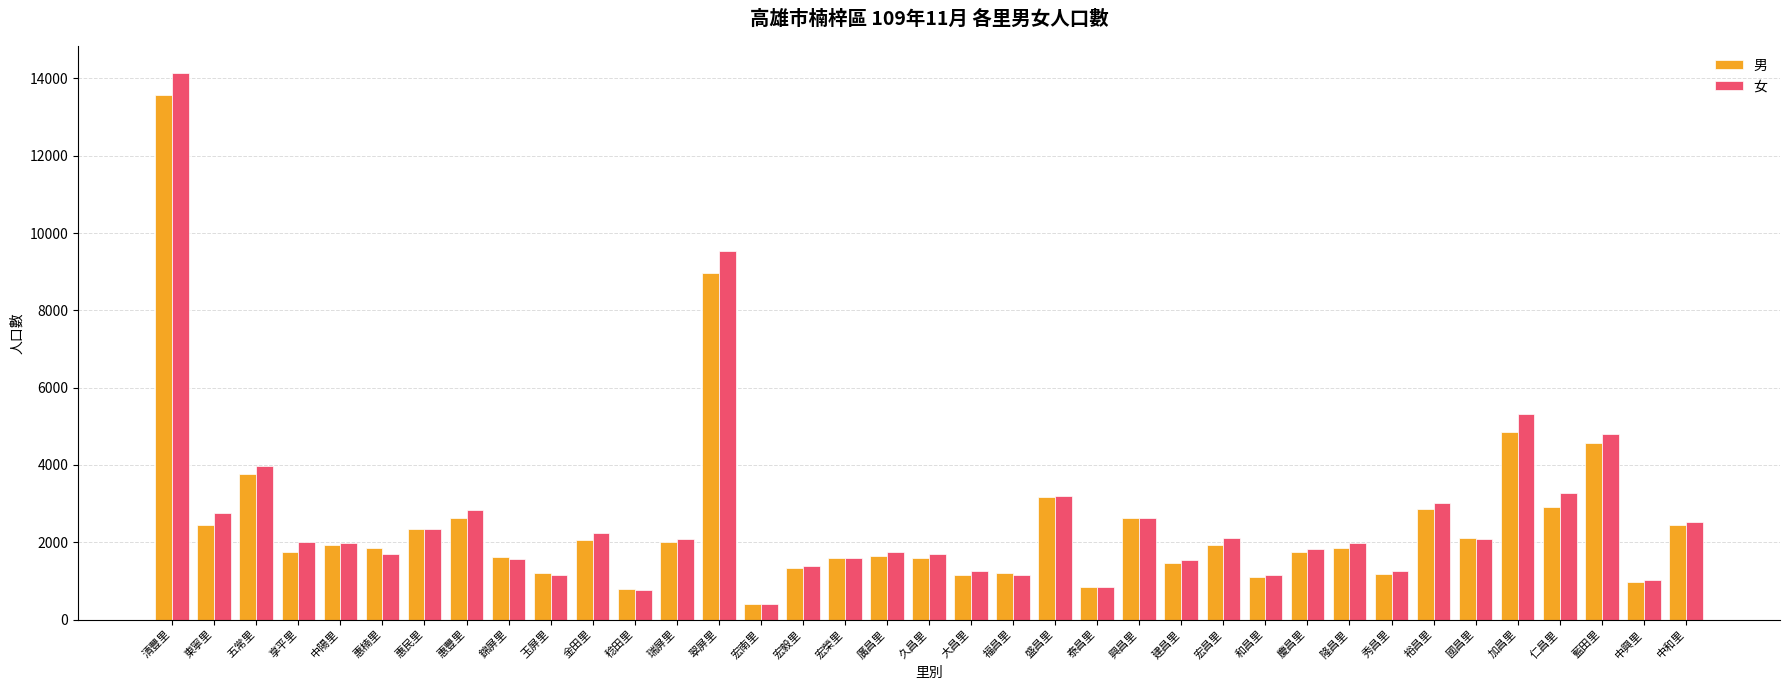

The 女 series shows 403 at 宏南里. True or false?

True